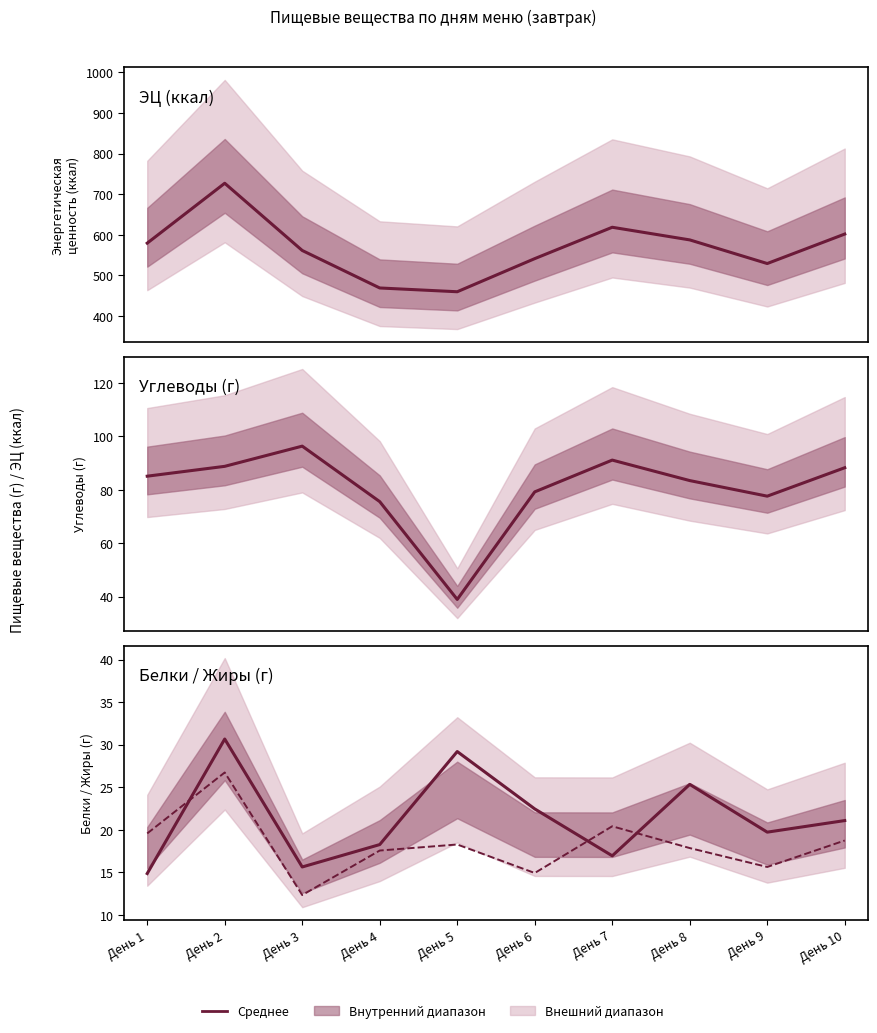

True or false: Белки (г) and Углеводы (г) cross at least once.

False